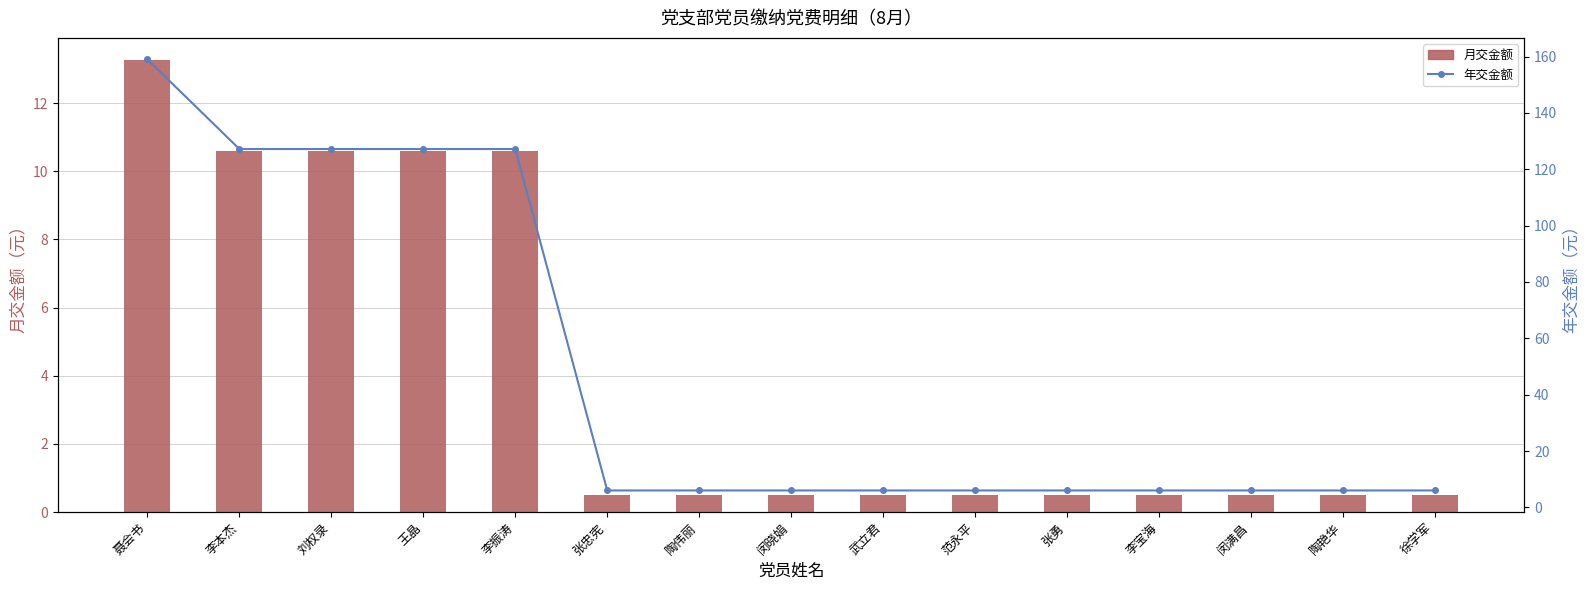

What is the maximum value for 年交金额?

159.0